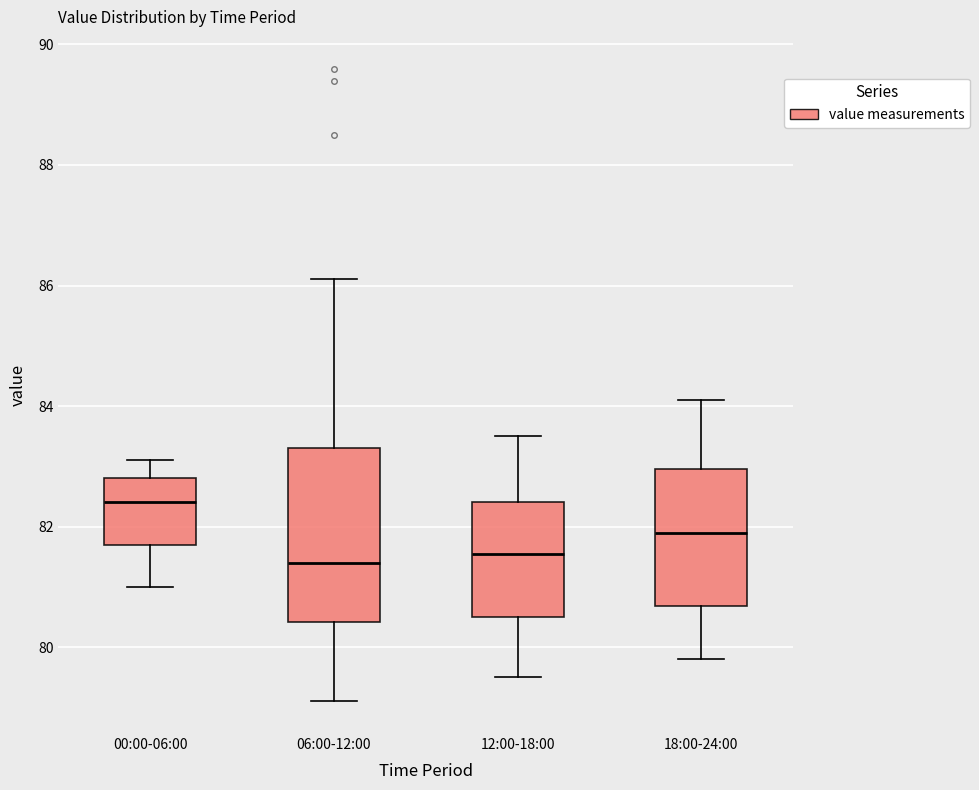

Where does the median line of the box for 06:00-12:00 sit on the y-axis? The values are not printed on the chart, so give them approximately, as read against the axis.

81.4